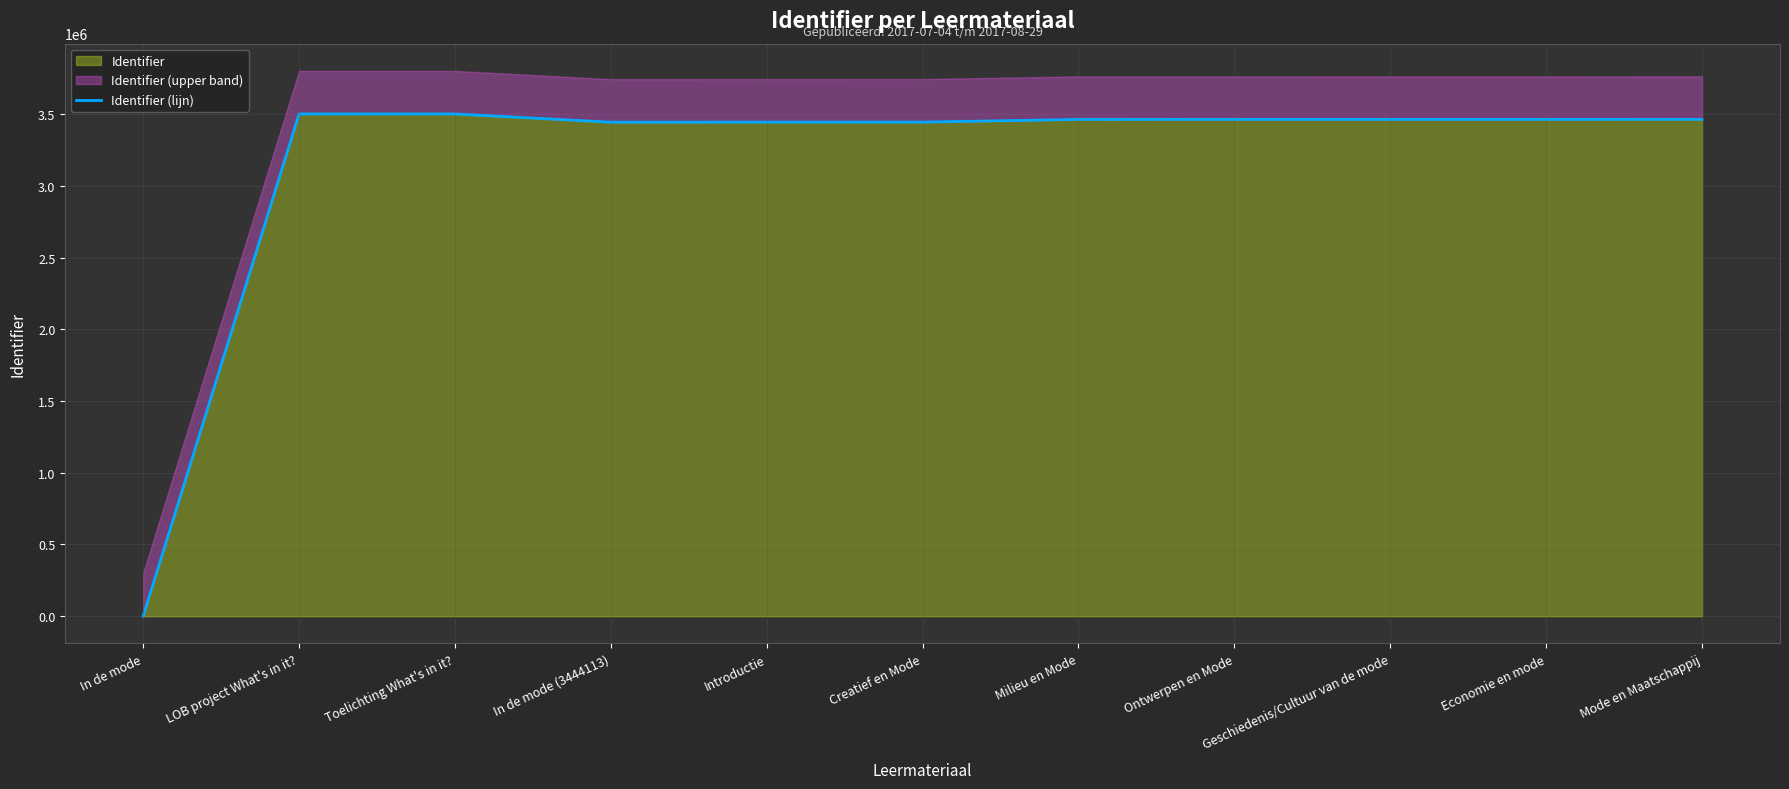

Reading left to right, list all the values displayed in this chart.

In de mode=0	LOB project What's in it?=3501481	Toelichting What's in it?=3501482	In de mode (3444113)=3444113	Introductie=3444644	Creatief en Mode=3444683	Milieu en Mode=3463290	Ontwerpen en Mode=3463487	Geschiedenis/Cultuur van de mode=3463659	Economie en mode=3463727	Mode en Maatschappij=3464053